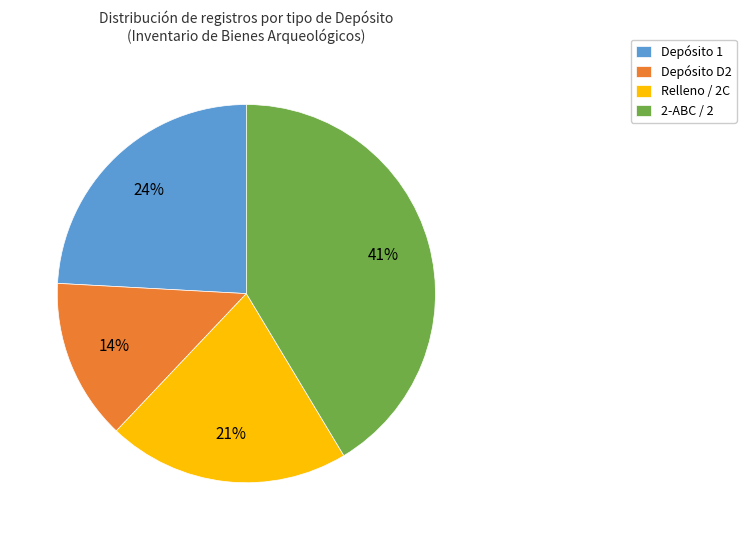

Is there a majority slice in this chart?

No